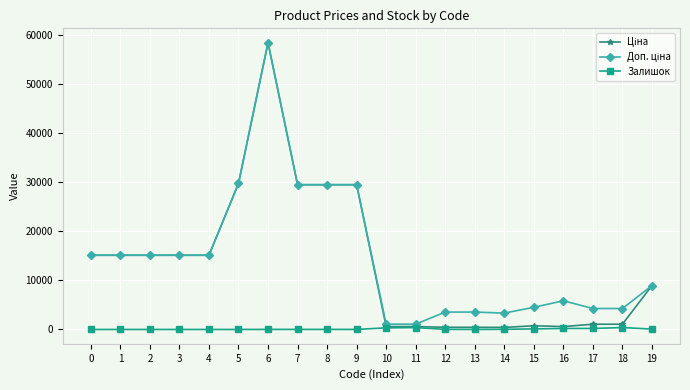

What is the total value across all series at 5?

59494.5